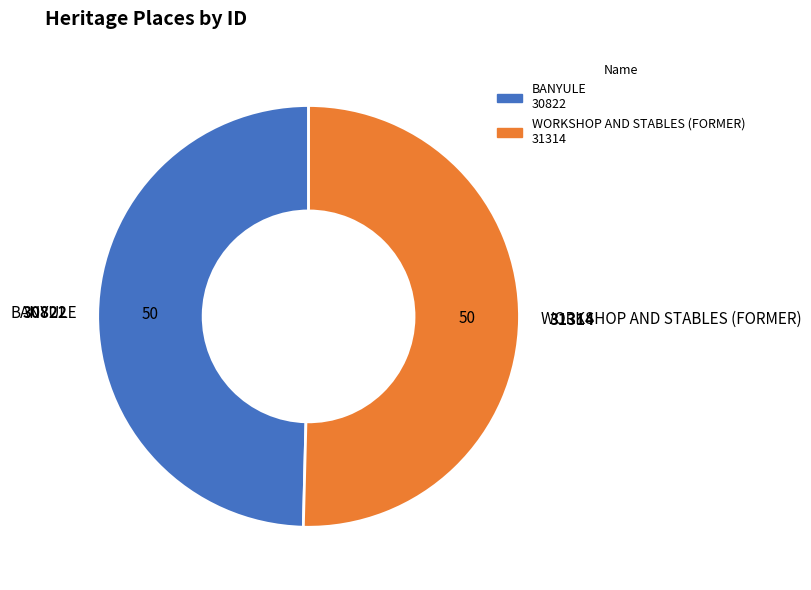

Is the sum of WORKSHOP AND STABLES (FORMER) and BANYULE greater than half?

Yes